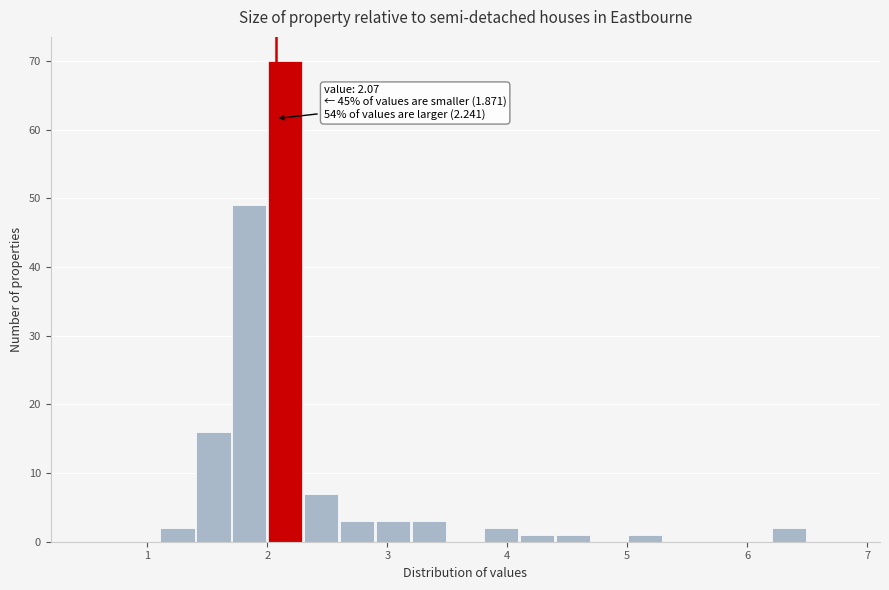

Around what value on the x-axis is the tallest bar? Give the approximate position of its centre, as read against the axis.

2.2